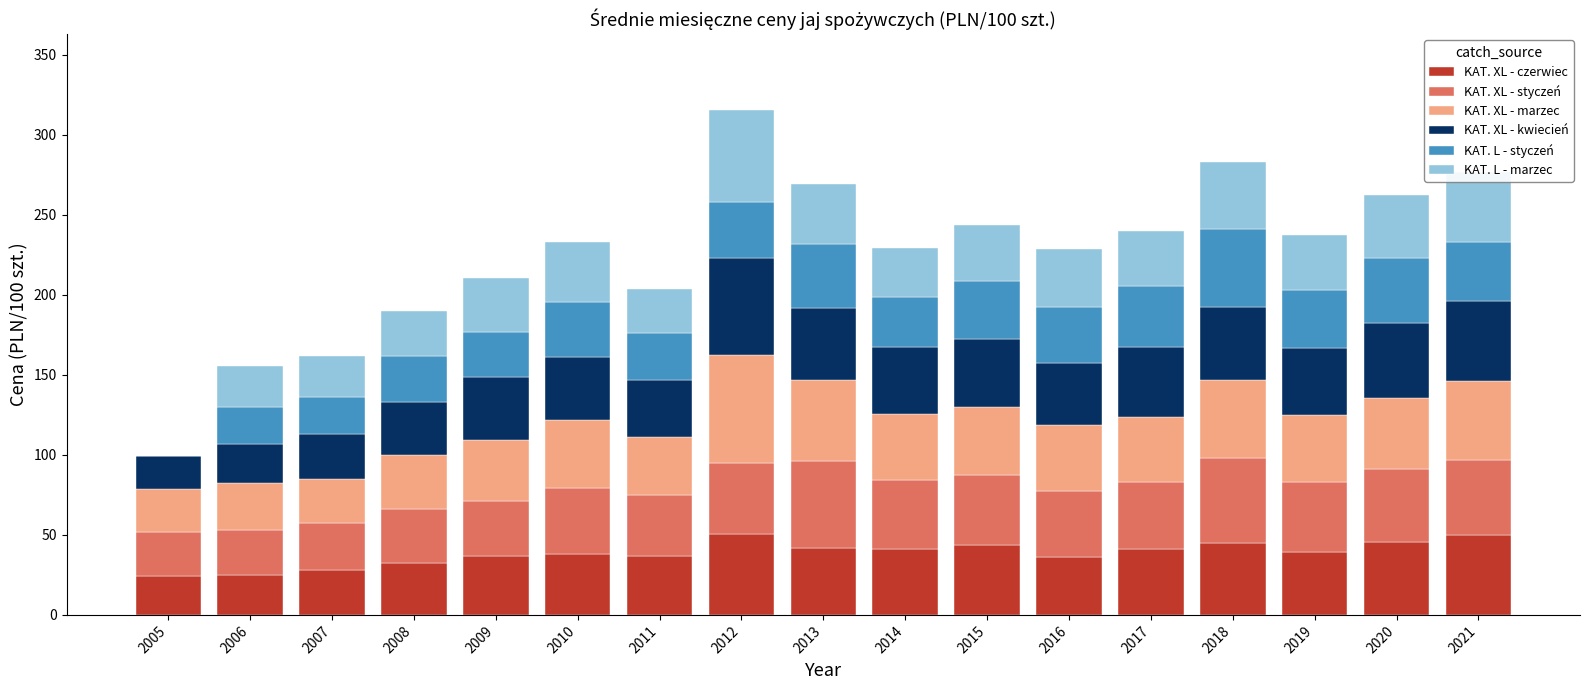

What is the total value across all series at 2012?

315.6